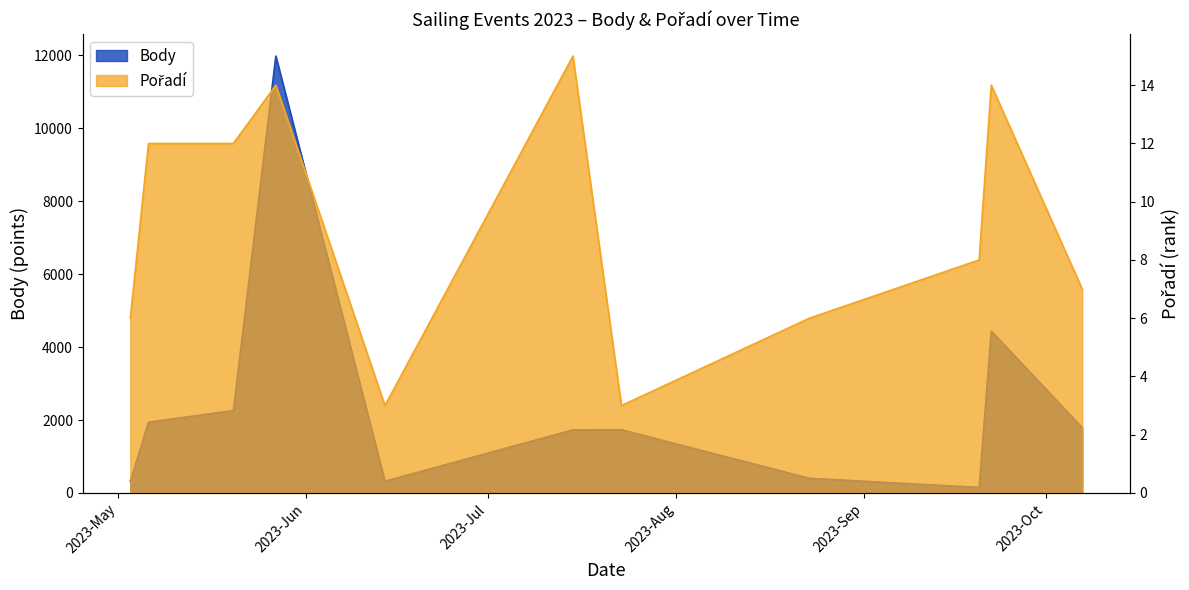

What is the sum of all Pořadí values?

100